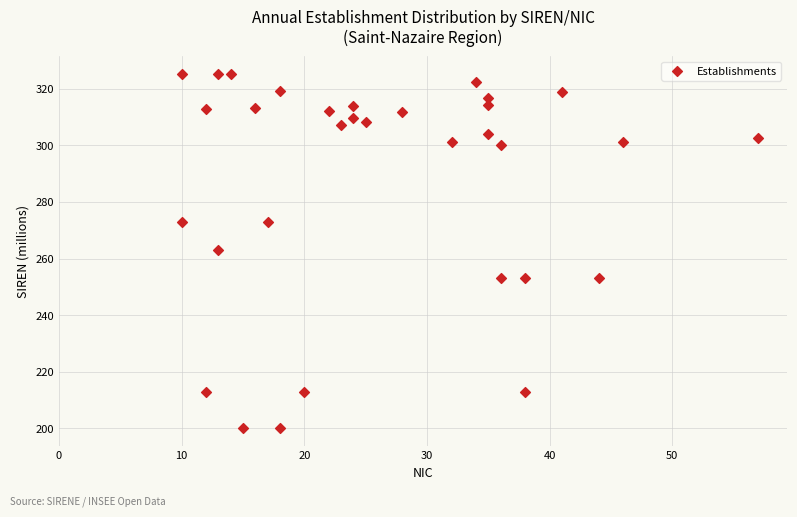

What is the range of Y values (max minus min)?

125.1